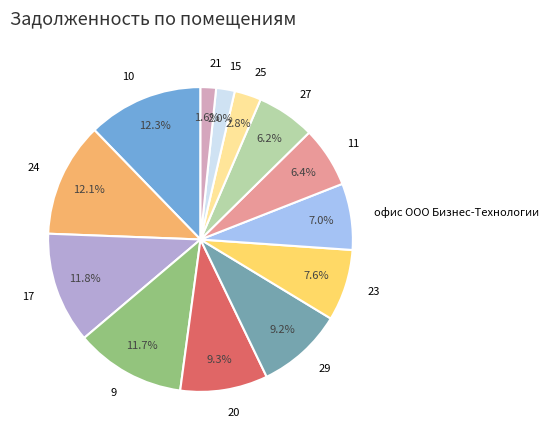

What portion of the pie excludes 9?

88.3%